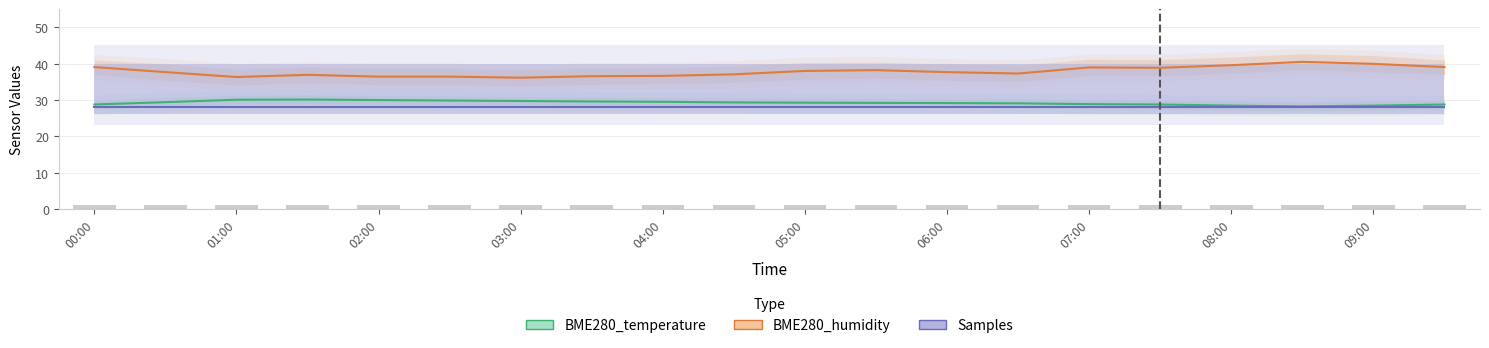

Does the chart contain stacked bars?

No